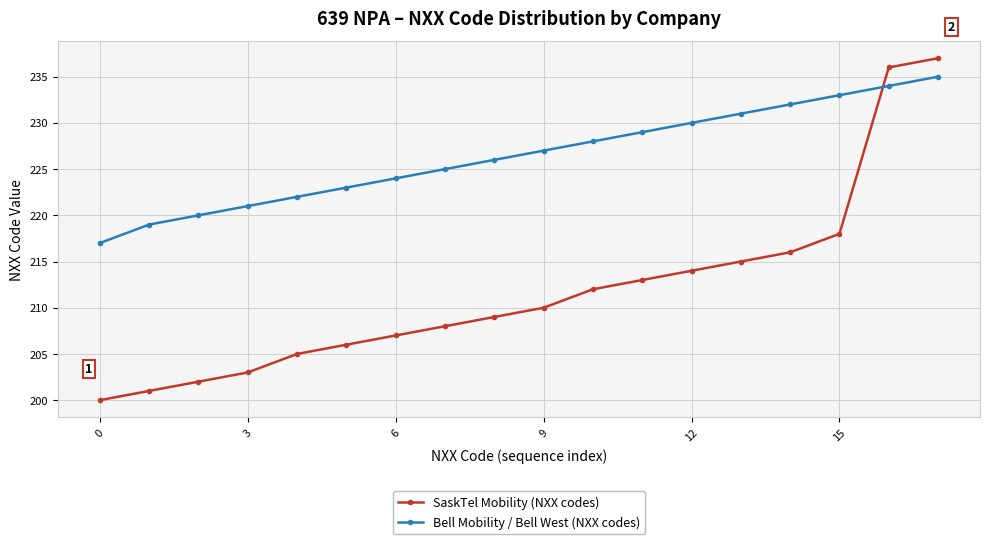

Rank the series by their average value, from highest to lowest.

Bell Mobility / Bell West (NXX codes), SaskTel Mobility (NXX codes)